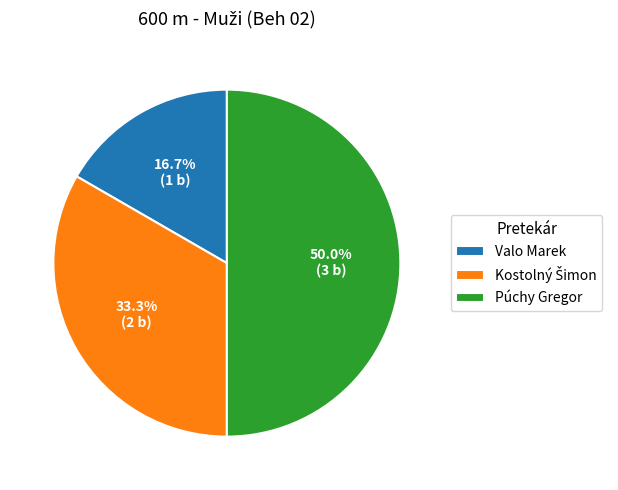

How many segments does this pie chart have?

3